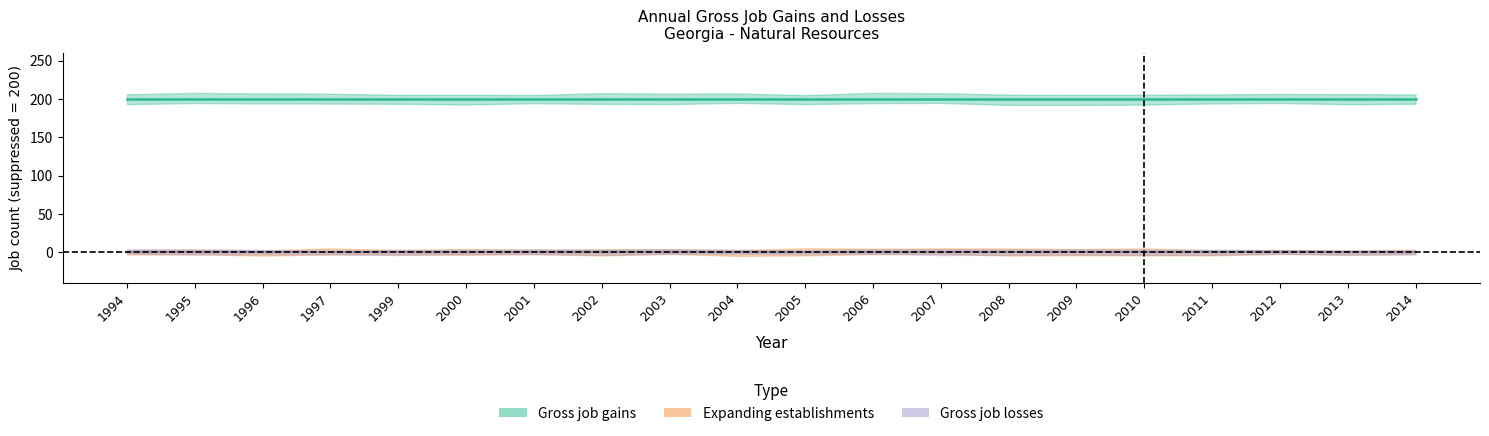

What are all the series names shown in the legend?

Gross job gains, Expanding establishments, Gross job losses